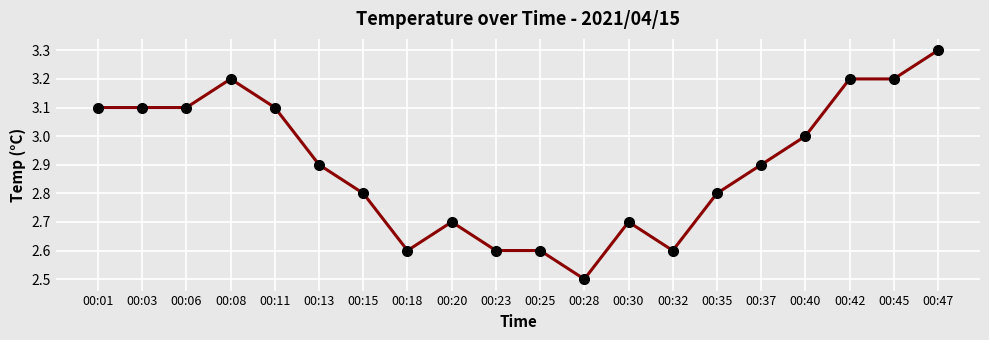

The chart shows a value of 4.3 at 00:40. True or false?

False